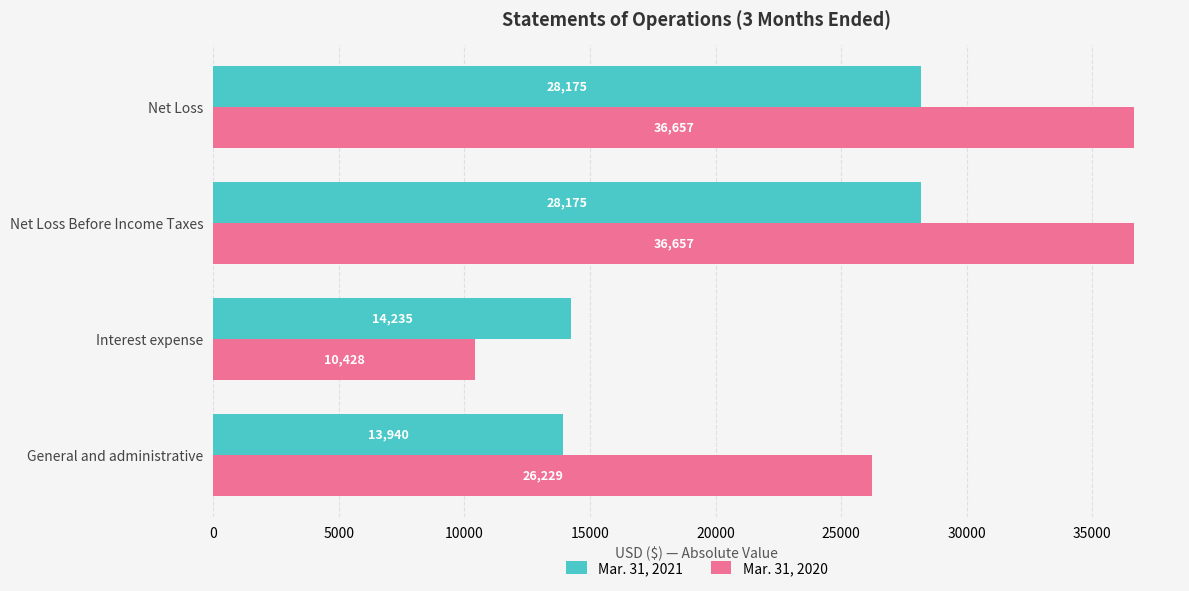

List the series in order of their overall mean, highest first.

Mar. 31, 2020, Mar. 31, 2021